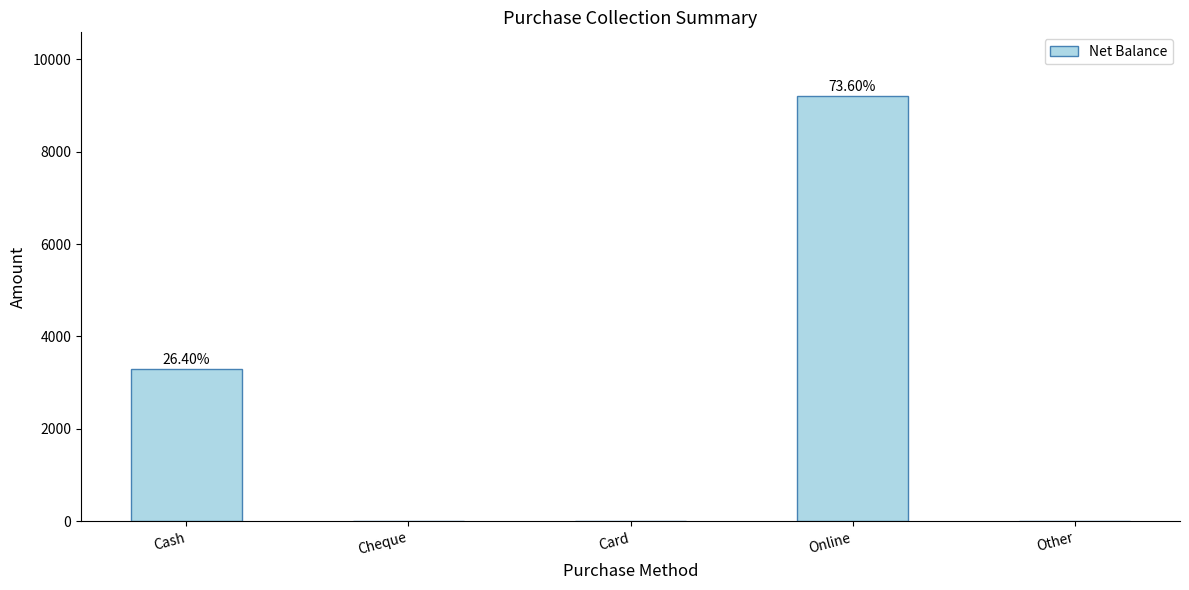

Reading left to right, what are all the values shown in this chart?

Cash=3300	Cheque=0	Card=0	Online=9200	Other=0